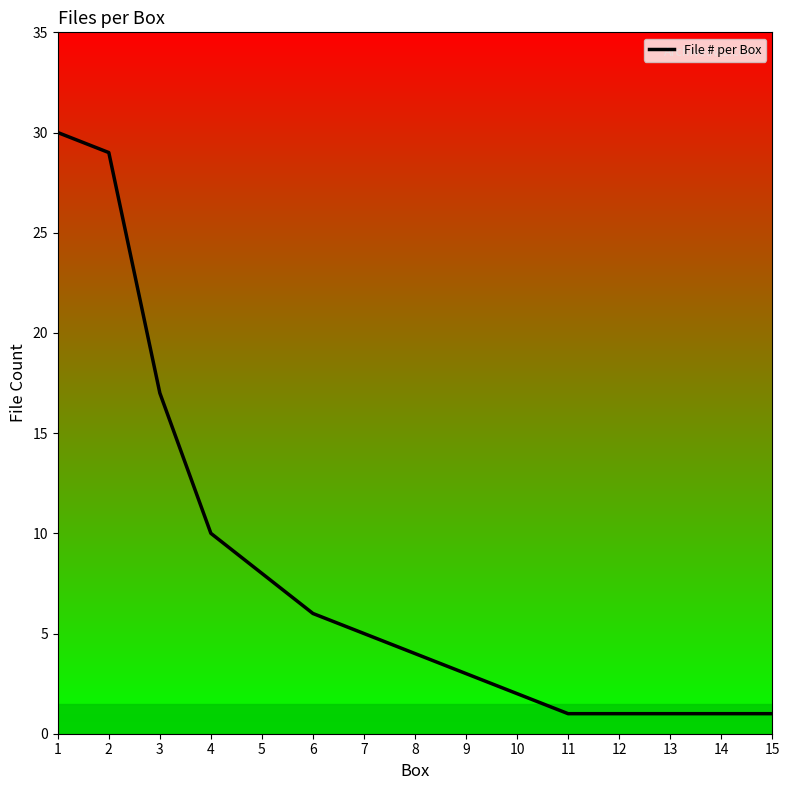

What is the change in value from 5 to 6?

-2